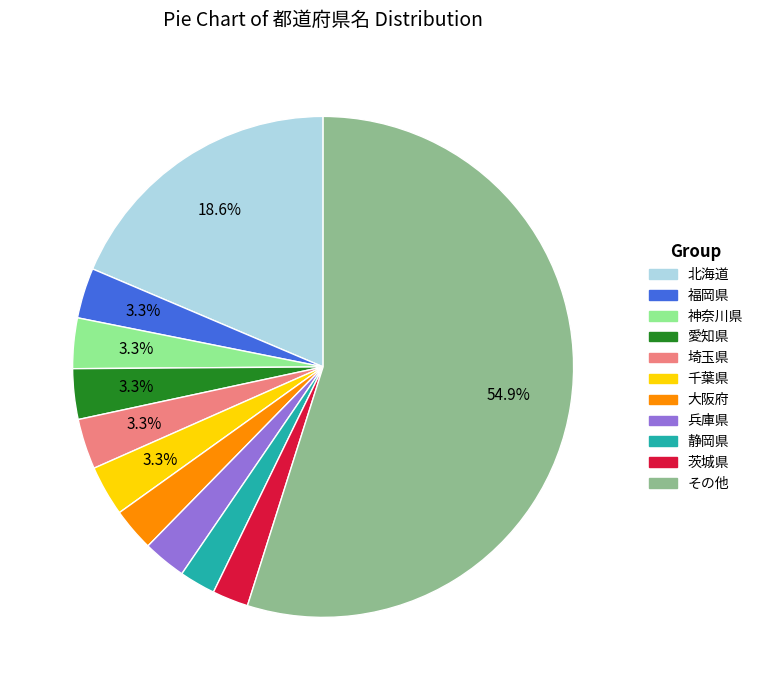

Do 千葉県 and 兵庫県 together represent more than half of the pie?

No